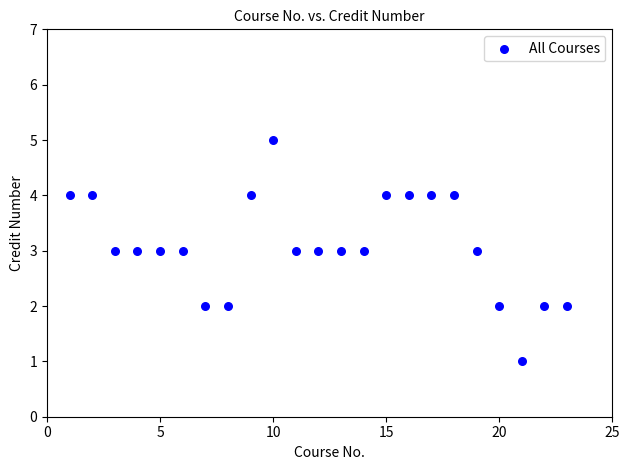

What is the range of X values (max minus min)?

22